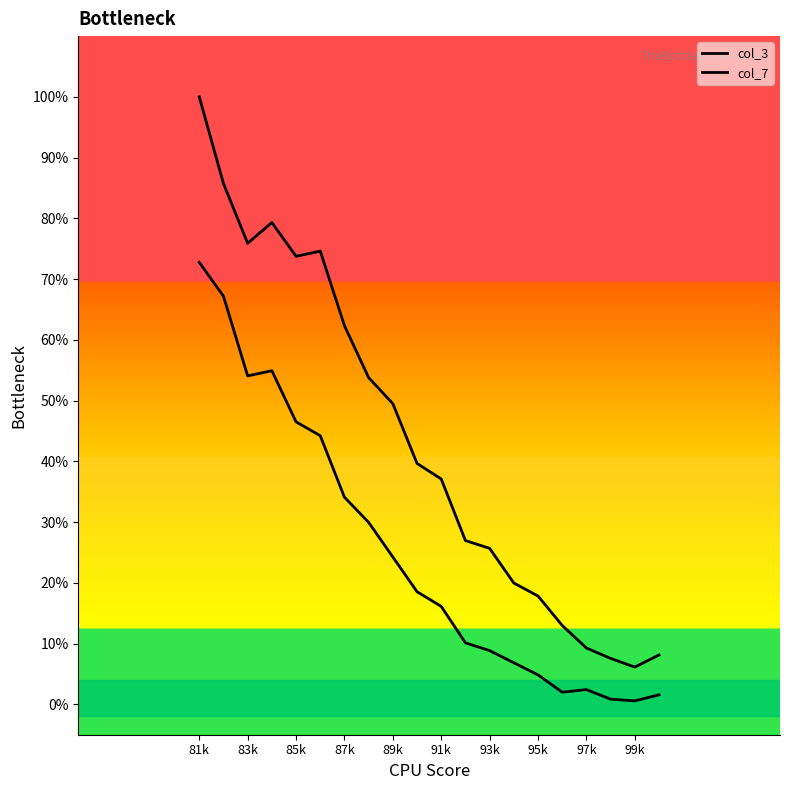

How many data points in col_3 are above 18?

10